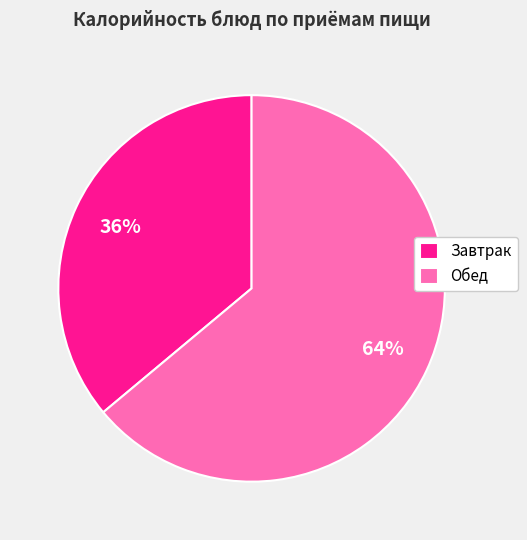

Count the number of slices in the pie.

2